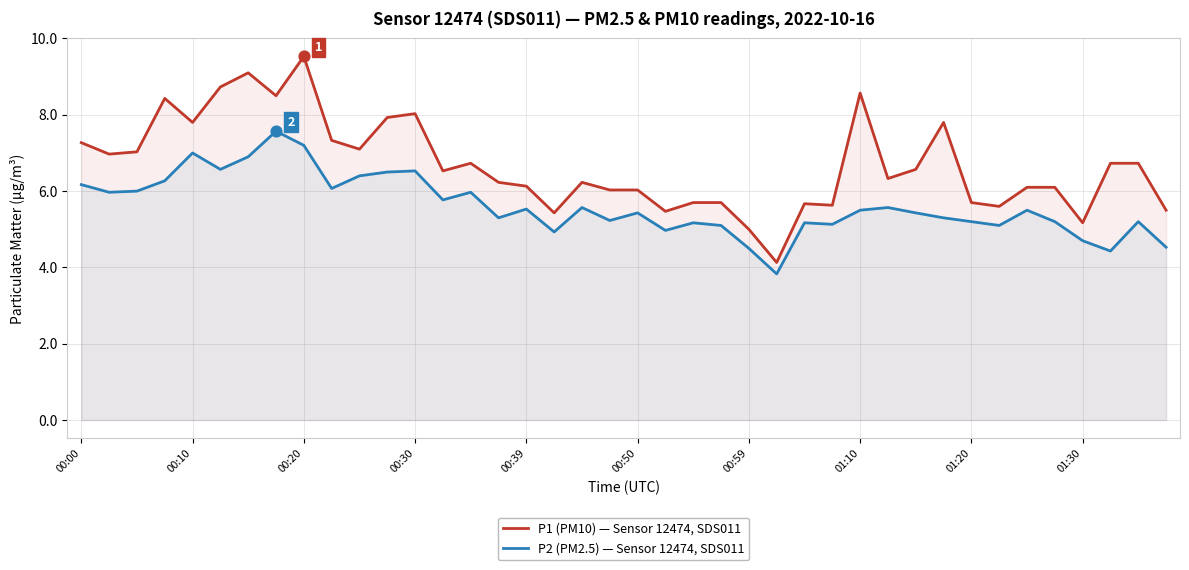

Which series has the largest total across all categories?

P1 (PM10) — Sensor 12474, SDS011